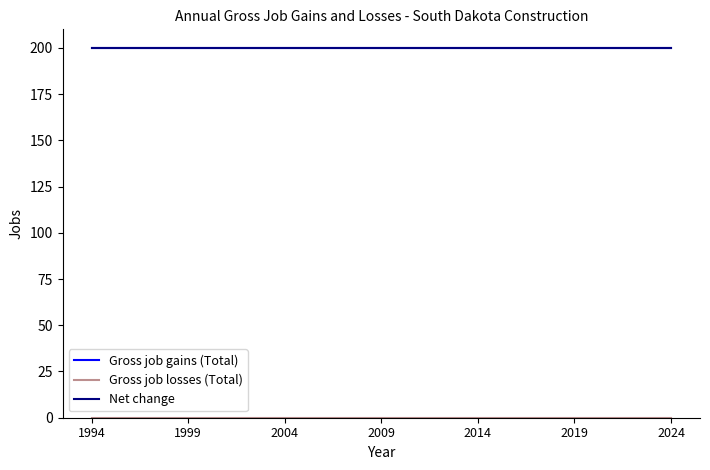

How many lines are shown in the chart?

3